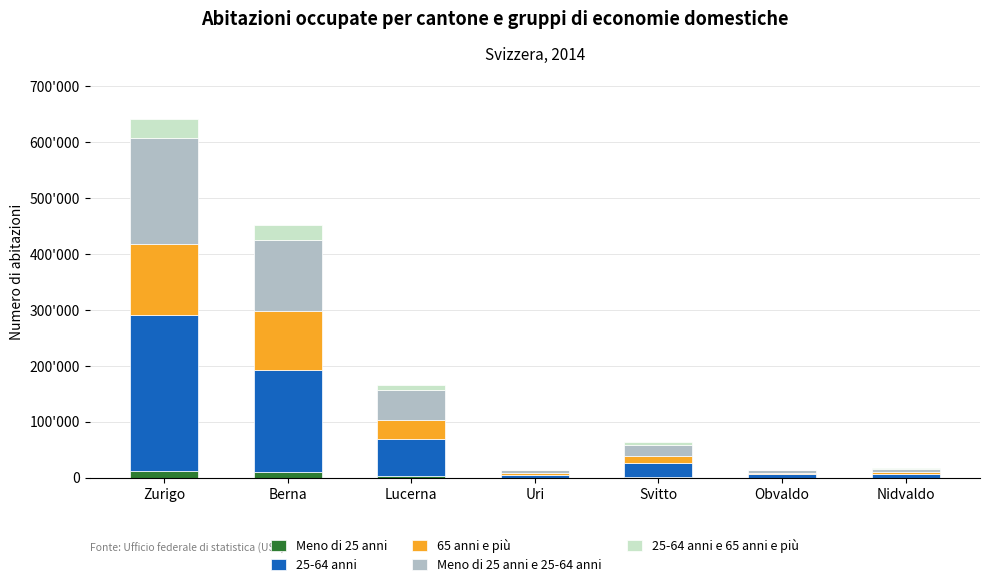

Are the bars horizontal?

No